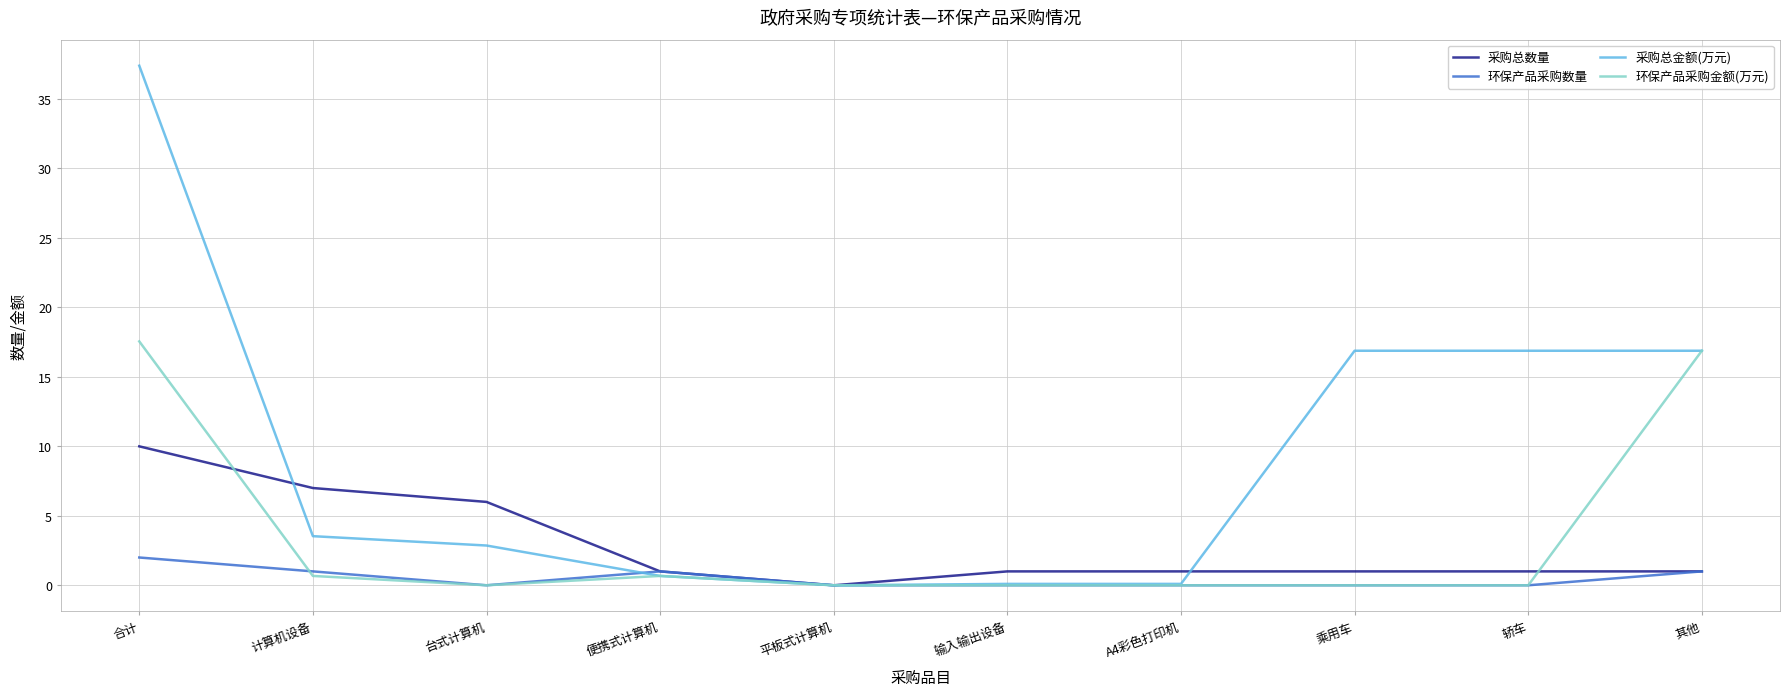

What is the difference between the second highest and minimum values in the 环保产品采购金额(万元) series?

16.9